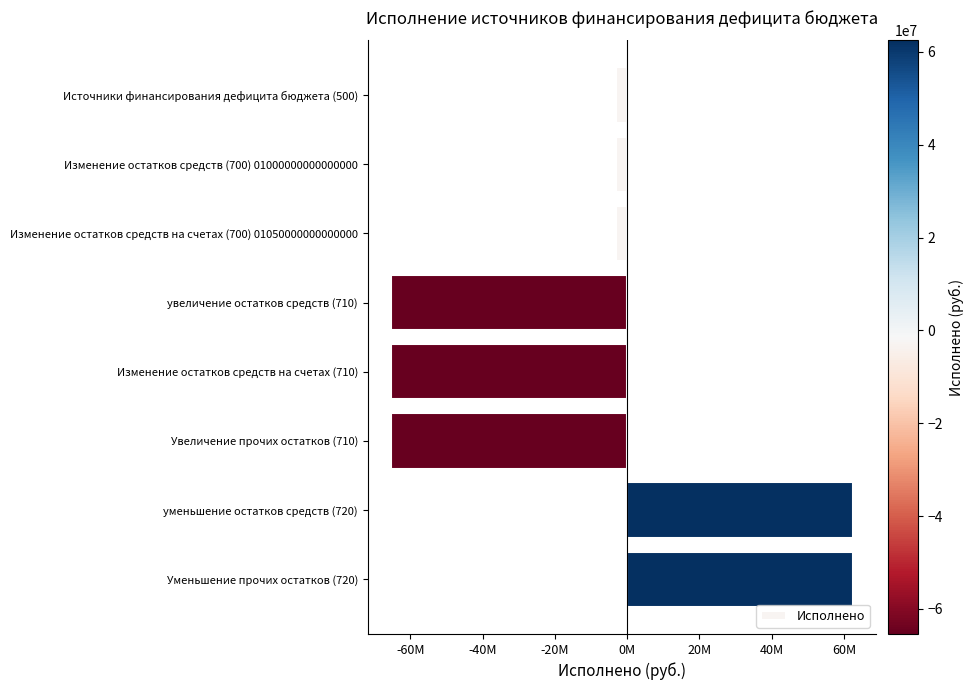

What is the average value?

-10018605.0